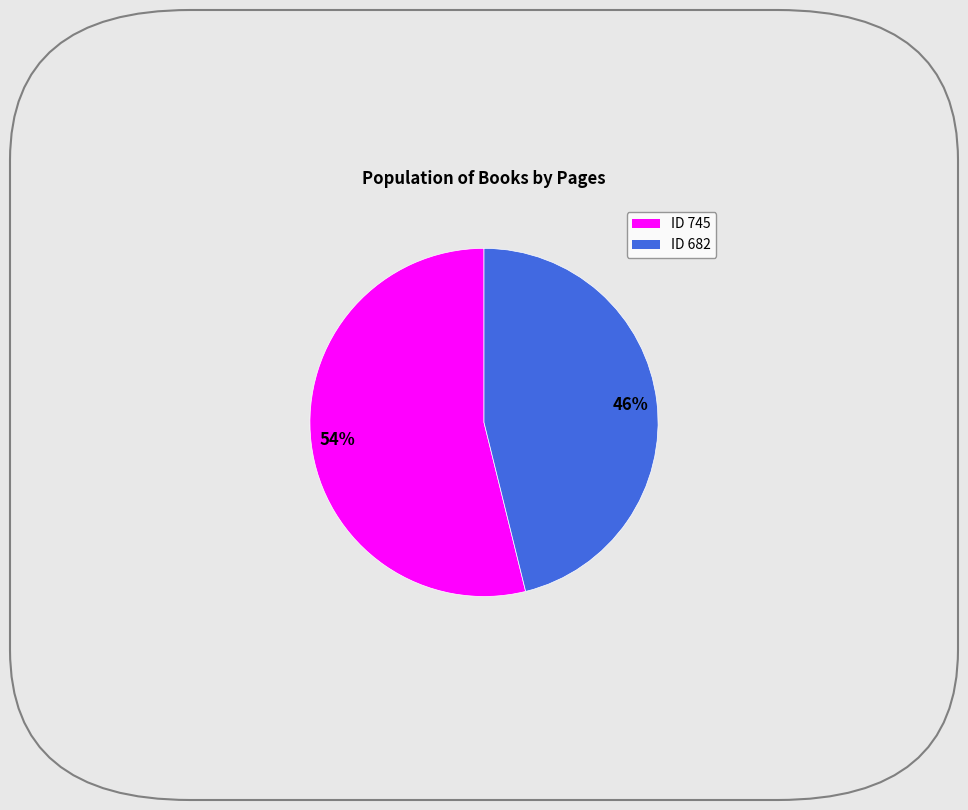

To the nearest percent, what is the difference between the largest and smallest slice percentages?

8%